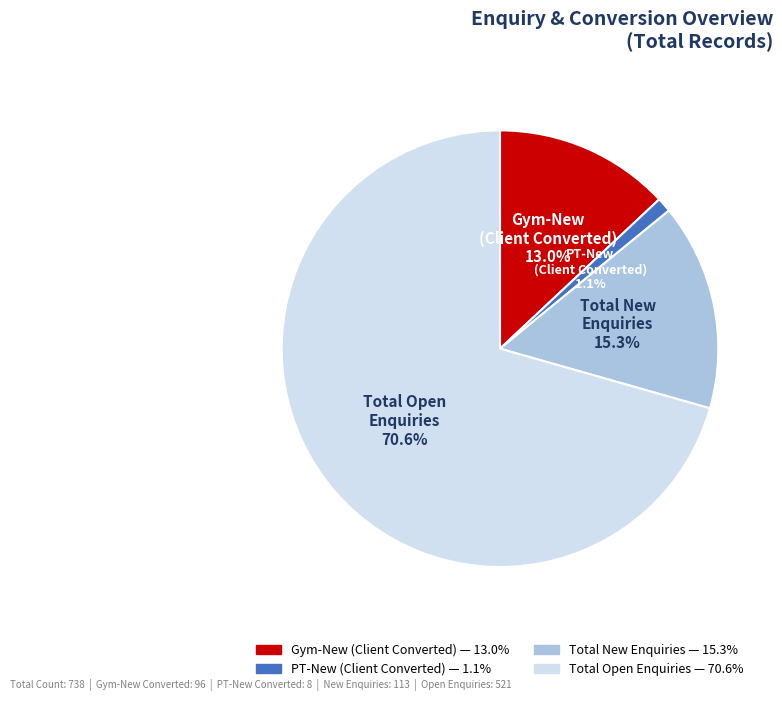

To the nearest percent, what is the combined percentage of Total New Enquiries and Total Open Enquiries?

86%